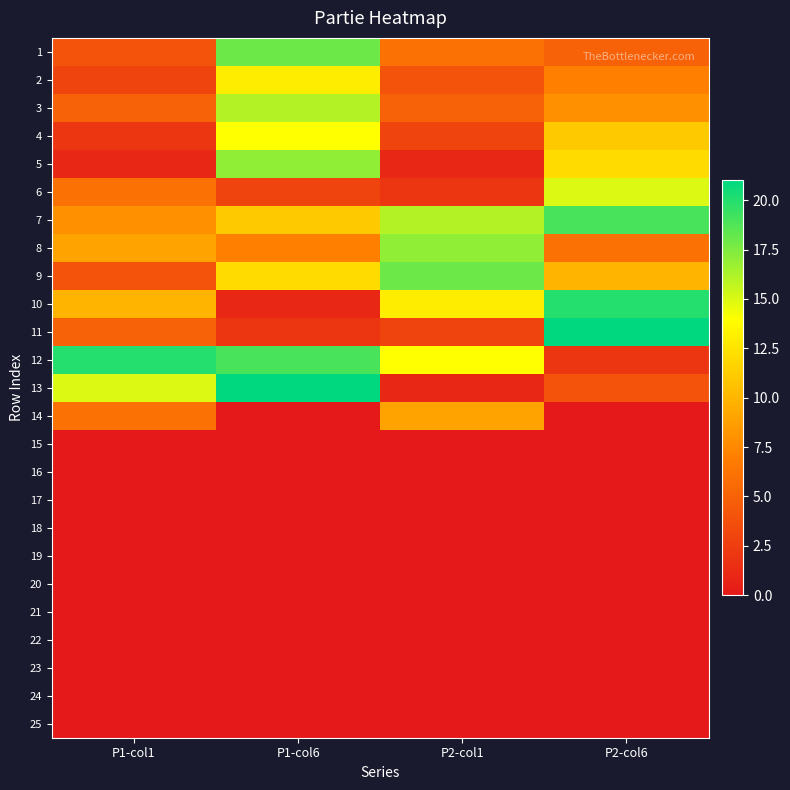

At which category does the chart reach its peak across all series?

P2-col6